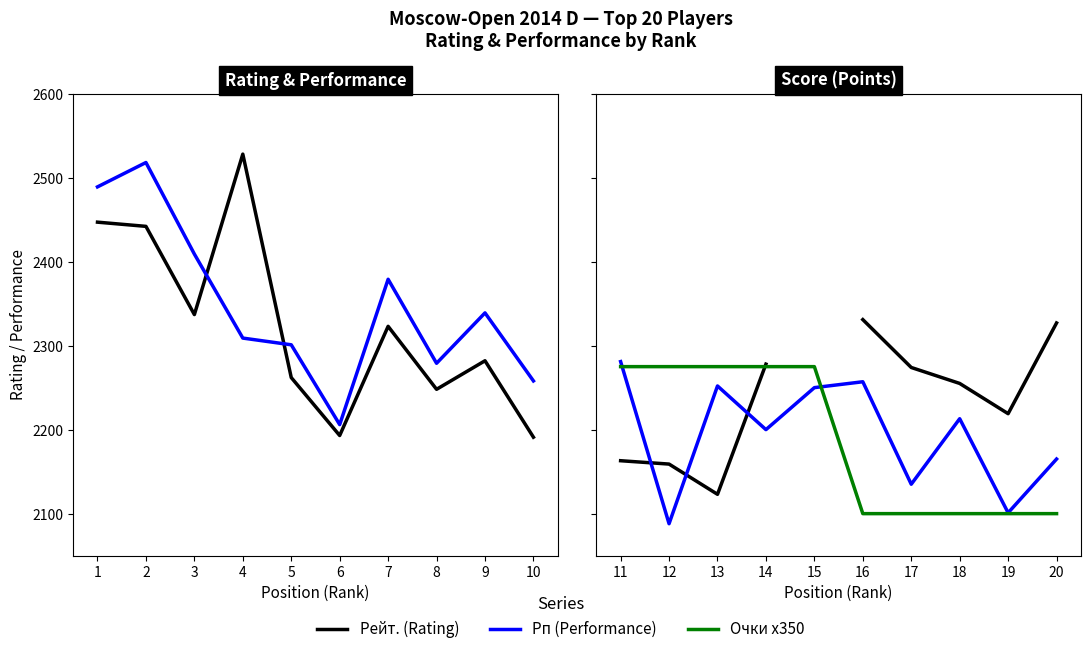

At how many categories does at least one series exceed 2201?

10